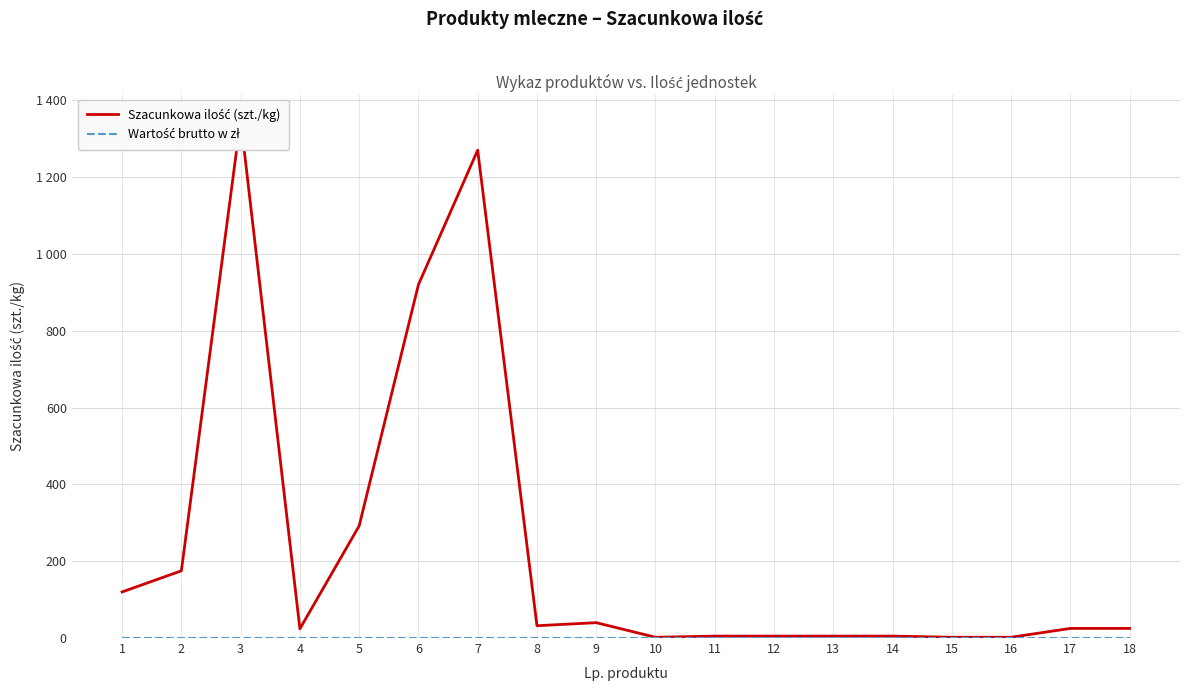

Which series has the widest spread of values?

Szacunkowa ilość (szt./kg)